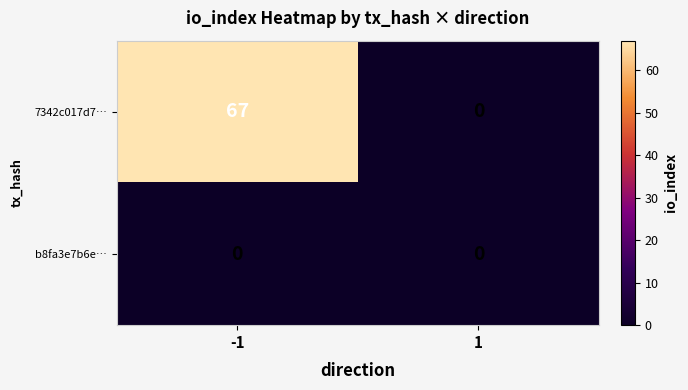

At how many categories does at least one series exceed 63?

1